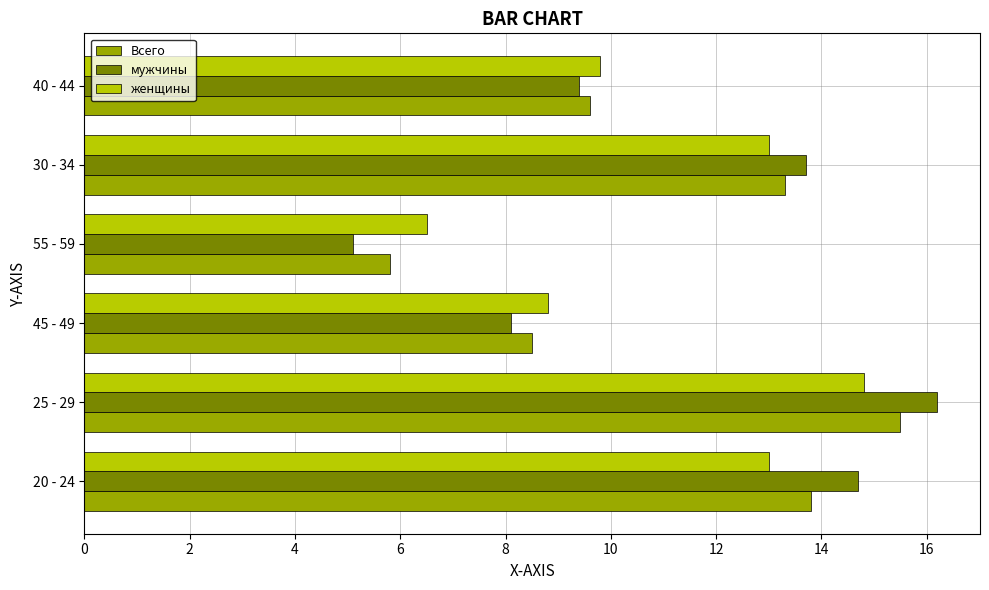

What is the sum of all мужчины values?

67.2